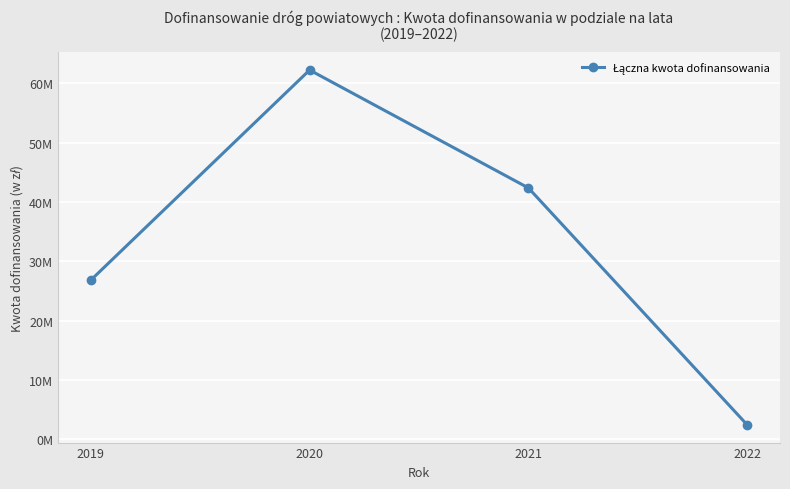

What is the change in value from 2020 to 2022?

-59841908